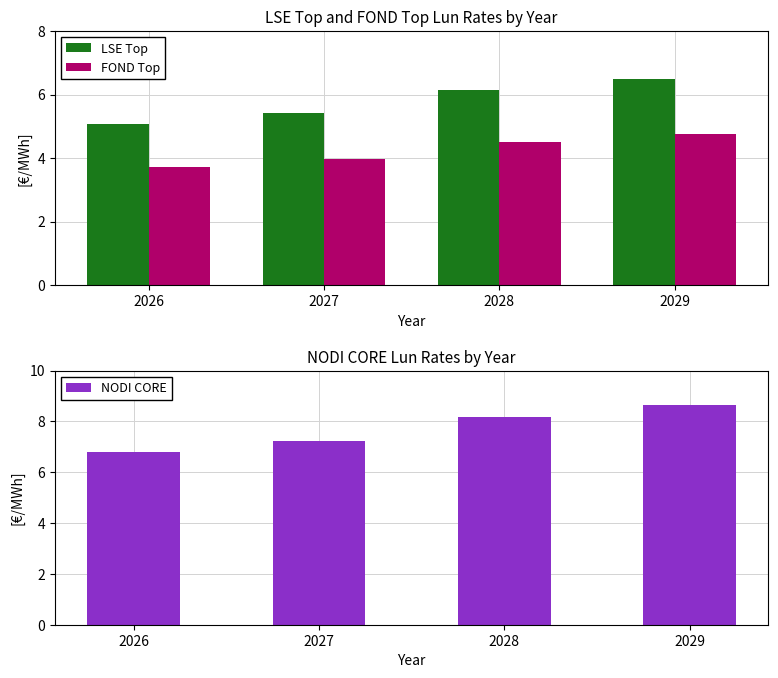

Which label corresponds to the largest value in the chart?

2029